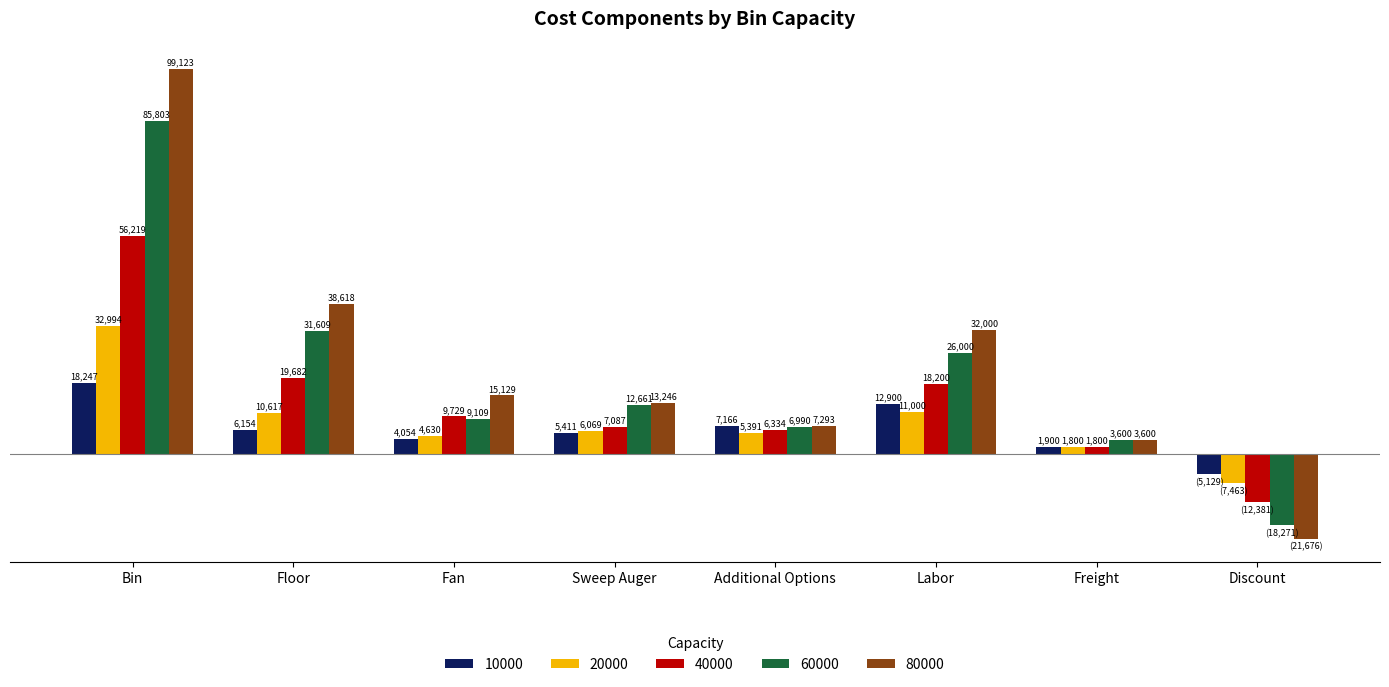

At which category does the chart reach its minimum across all series?

Discount